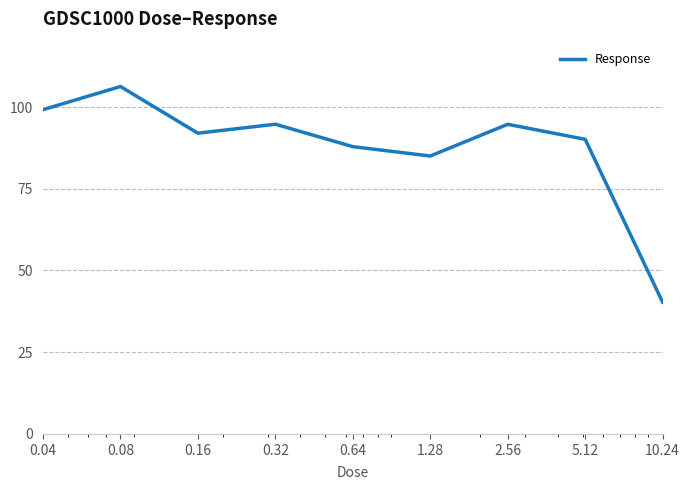

What is the maximum value shown in the chart?

106.3